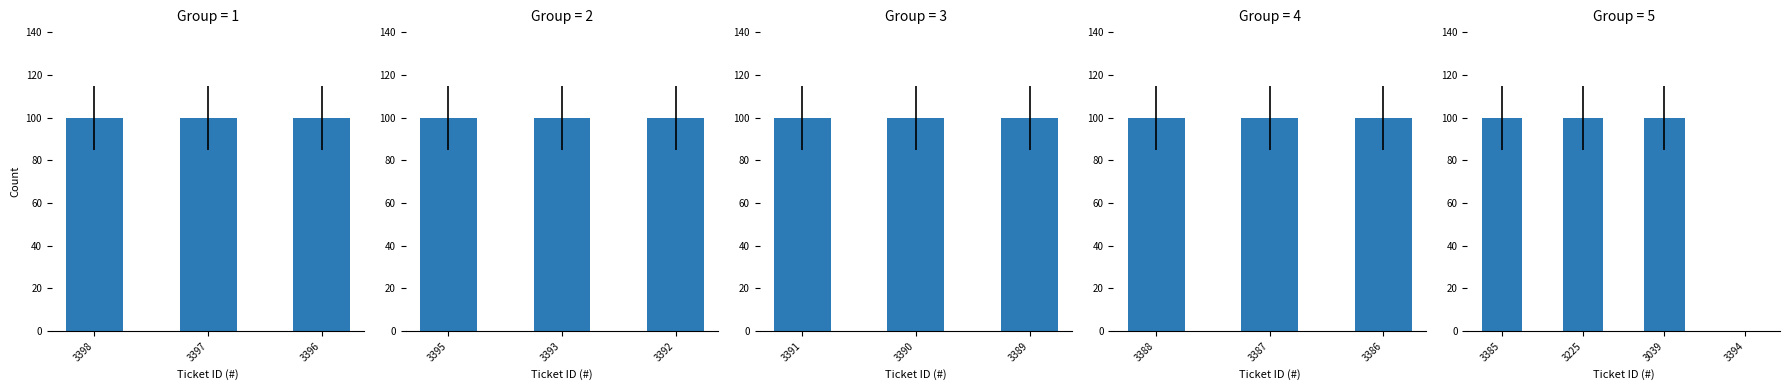

Where is the data nearest to the value 50?

3385